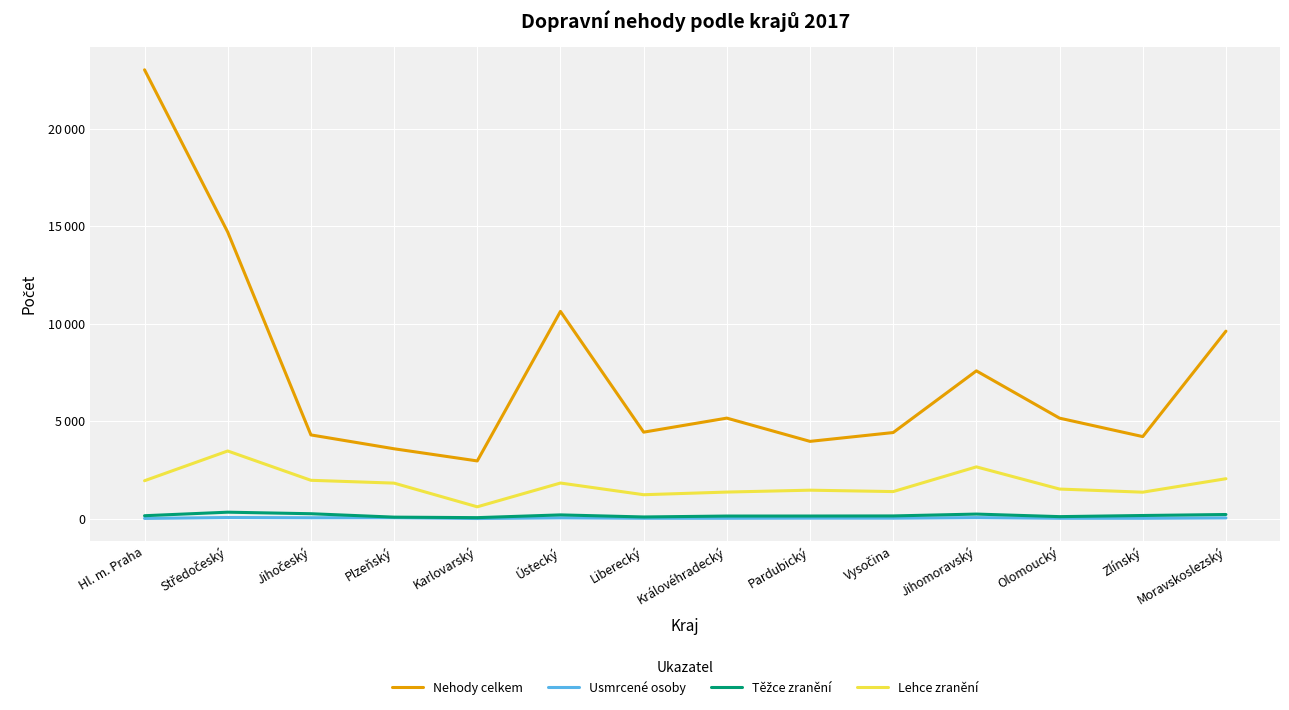

Which series has the largest total across all categories?

Nehody celkem